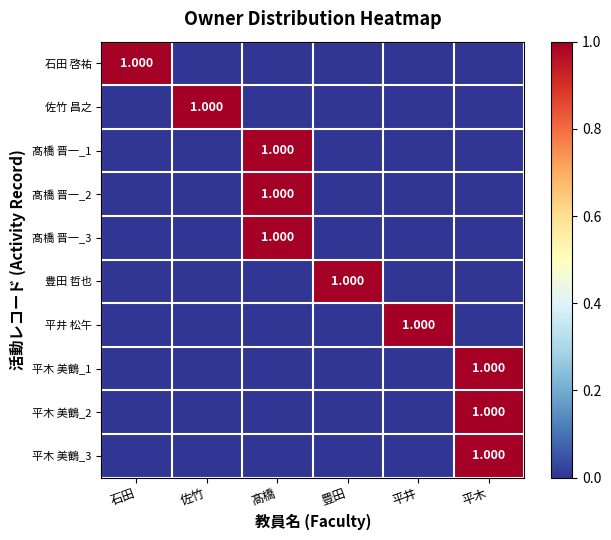

Where is 髙橋 晋一_1 nearest to the value 0?

石田